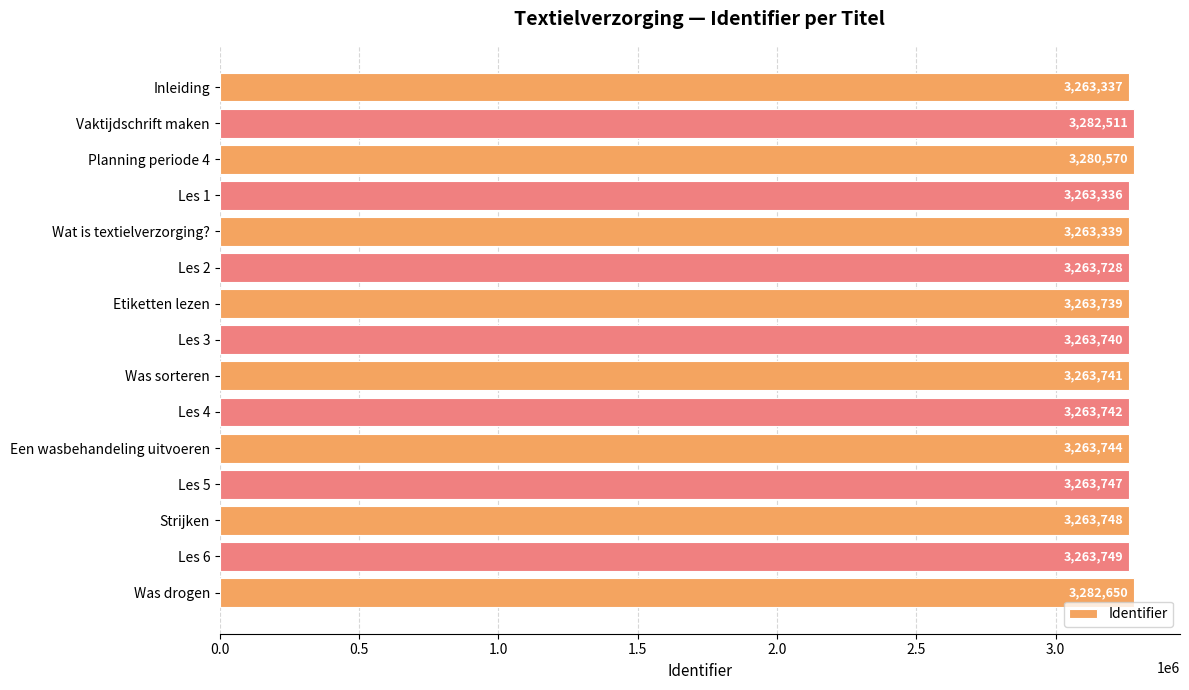

Where is the data nearest to the value 3272993?

Planning periode 4